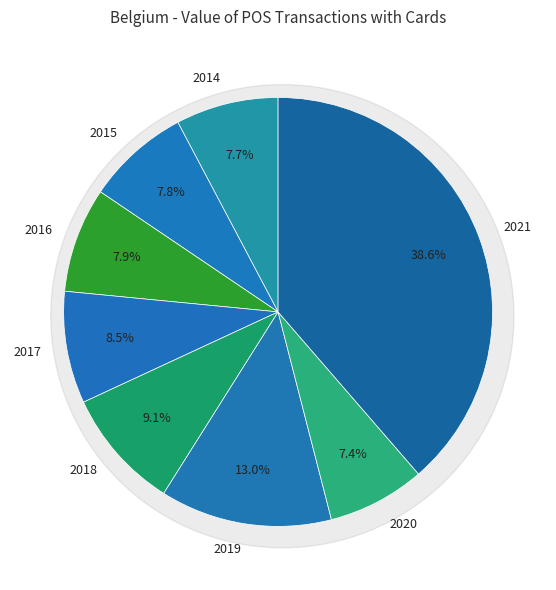

To the nearest percent, what percentage of the pie is 2016?

8%